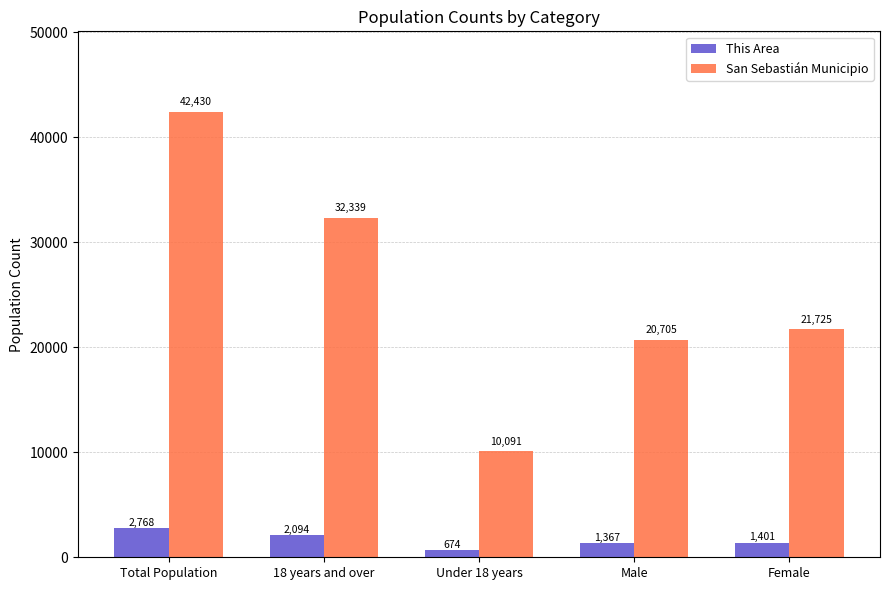

What is the highest value of the San Sebastián Municipio series?

42430